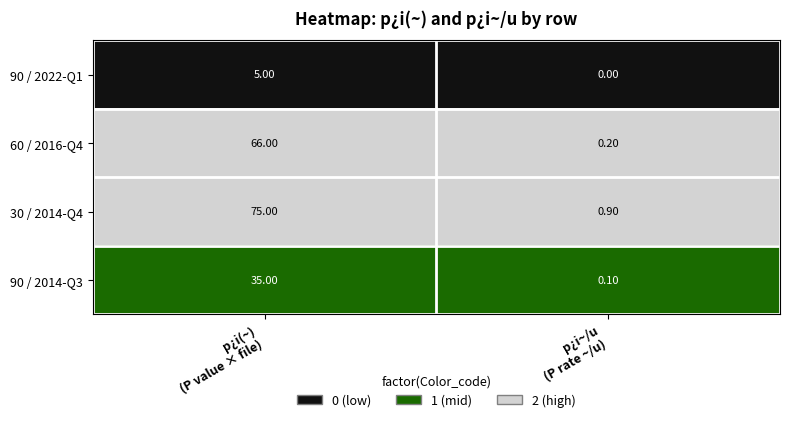

Rank the series by their maximum value, from highest to lowest.

30 / 2014-Q4, 60 / 2016-Q4, 90 / 2014-Q3, 90 / 2022-Q1